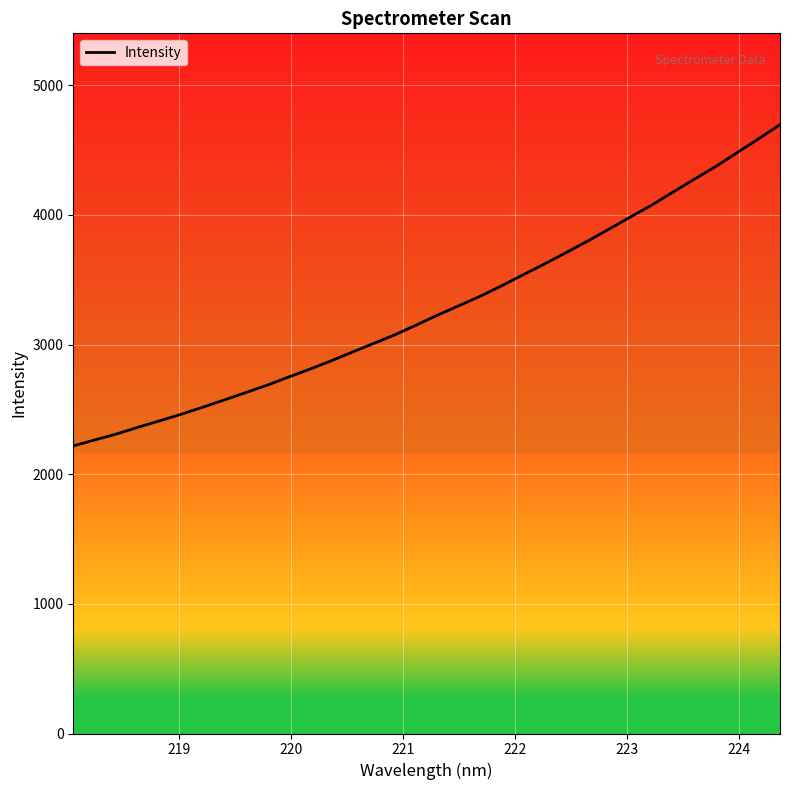

What is the maximum value shown in the chart?

4696.7